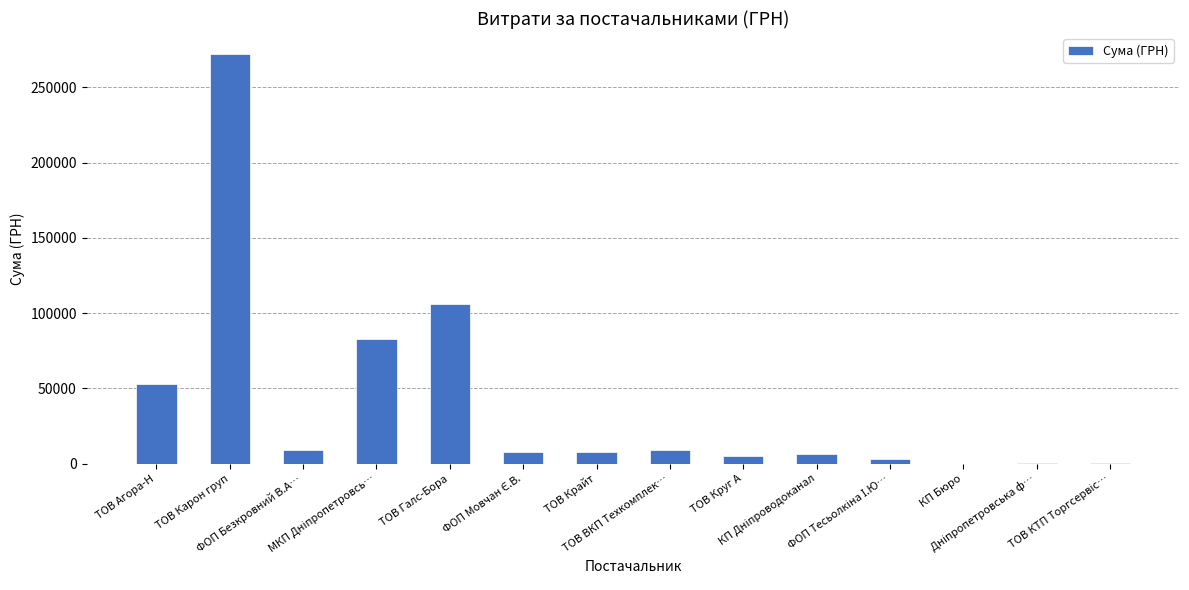

At which label is the value closest to 136253?

ТОВ Галс-Бора